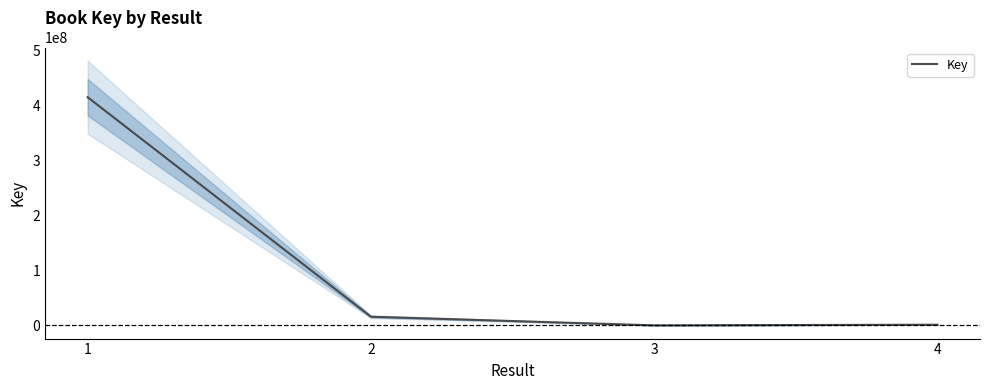

What is the sum of the values at 4 and 2?

16829635